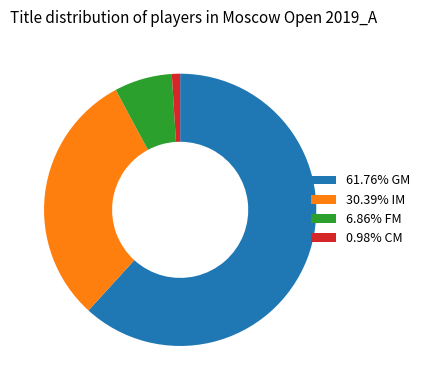

Approximately how many times larger is the value at 61.76% GM compared to 30.39% IM?

2.0